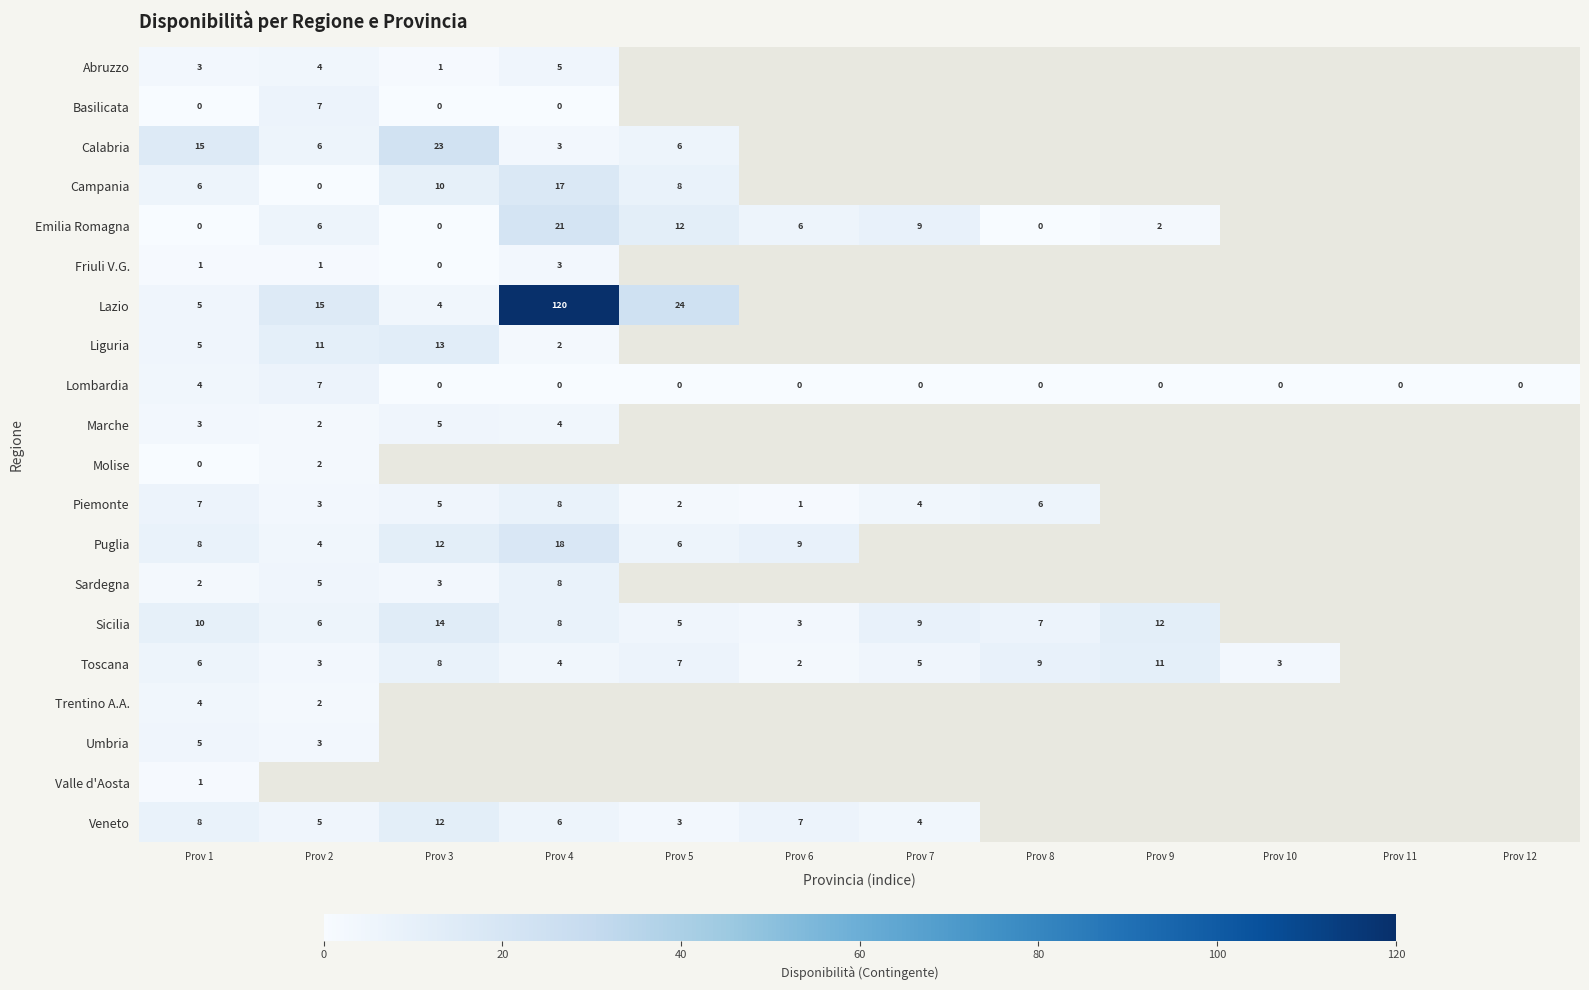

Count the Lombardia values in the range 0 to 1.

10